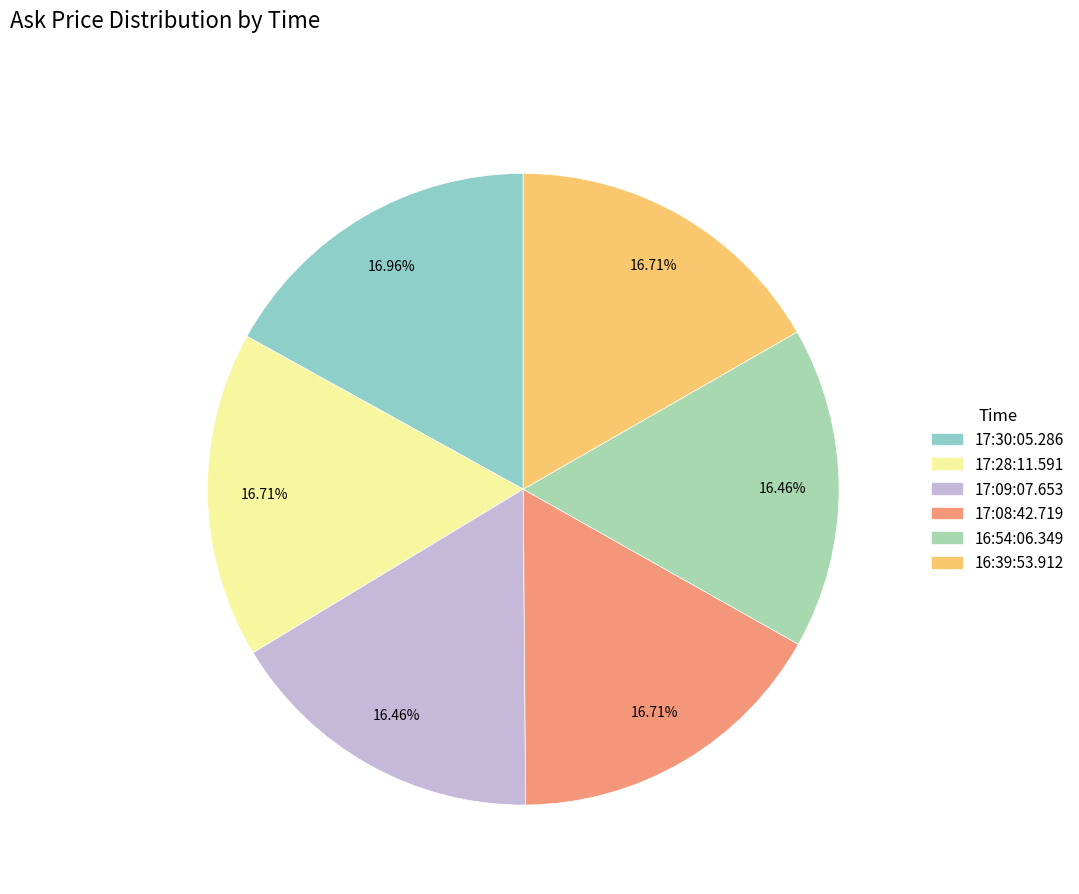

Is there a majority slice in this chart?

No